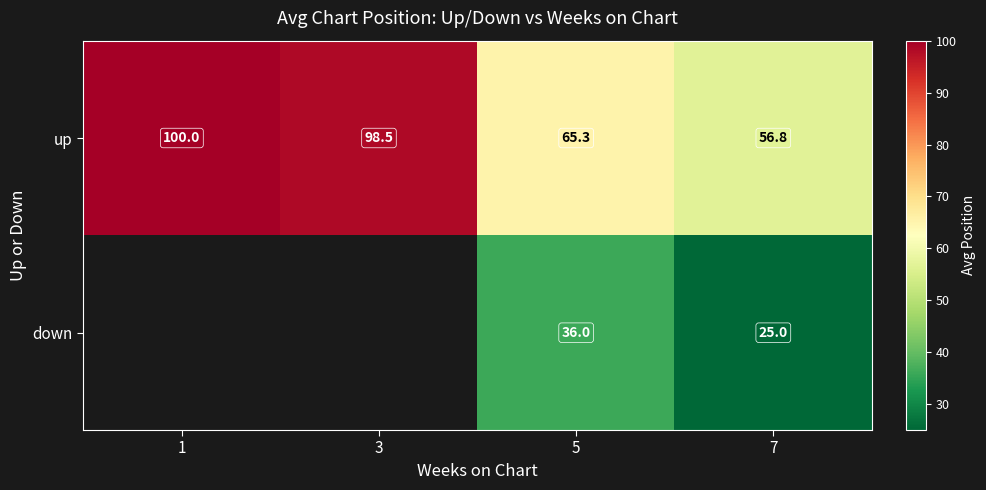

True or false: up has a value of 99.1 at 7.

False